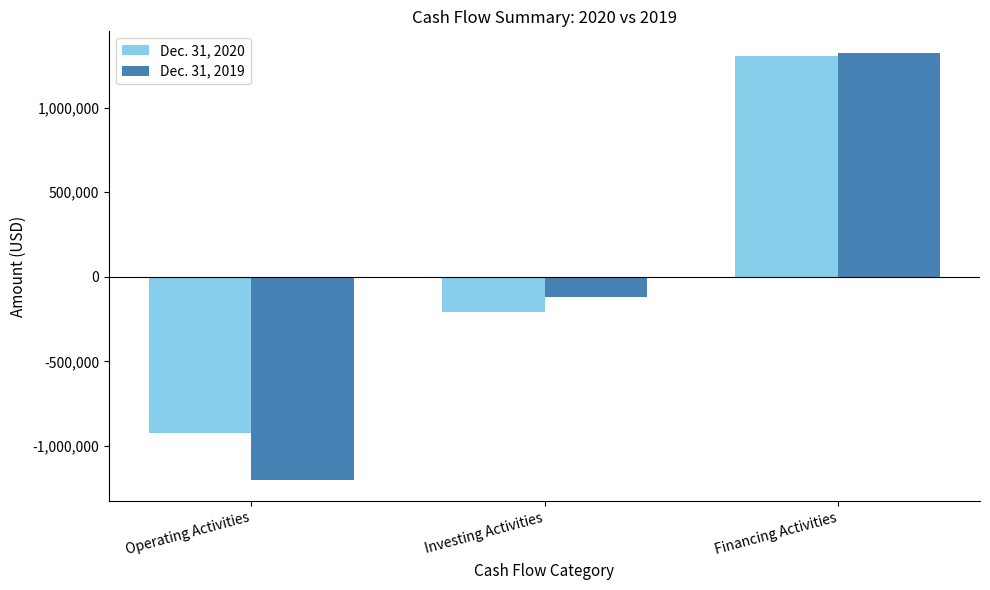

How many data points does each series have?

3